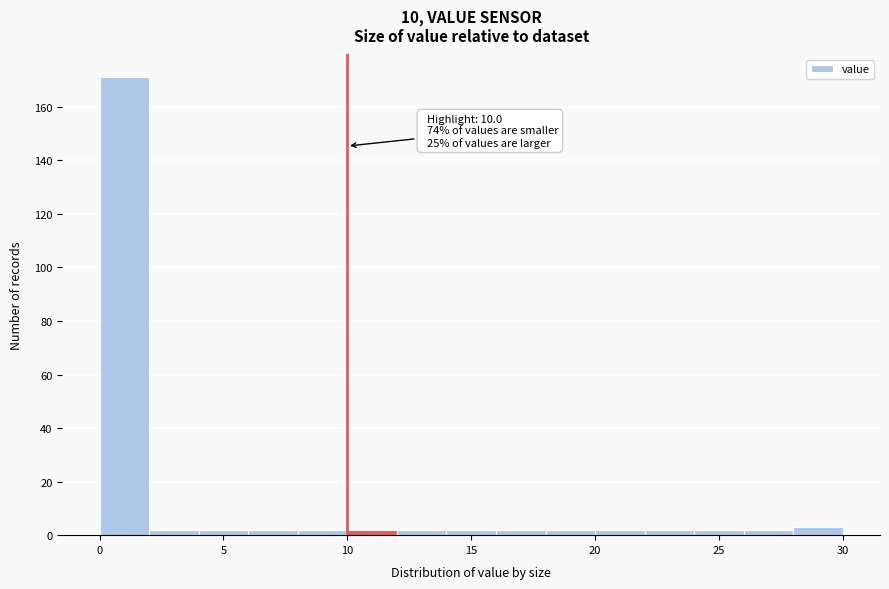

Over which range of the x-axis is the bar tallest?

0 to 2